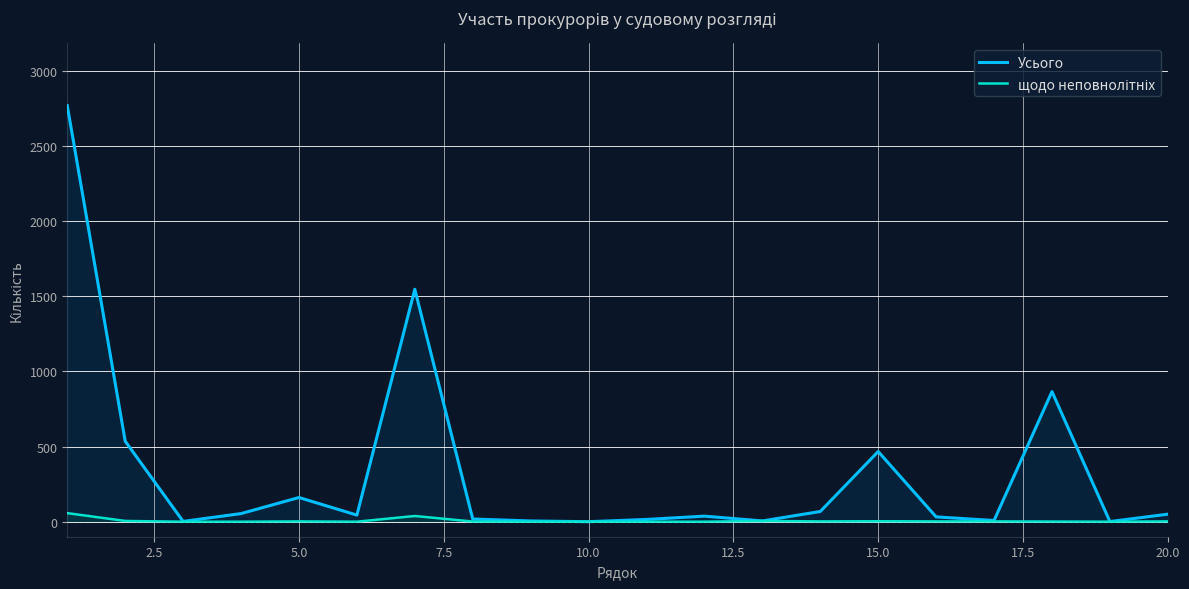

What is the greatest value displayed?

2769